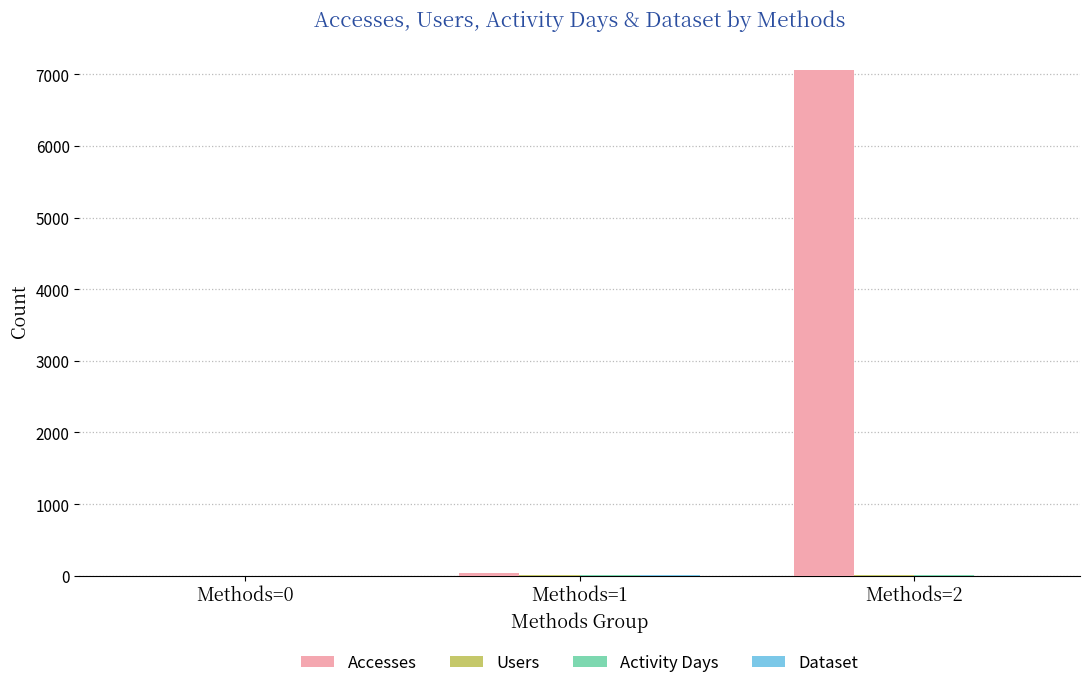

How many series are shown in this chart?

4